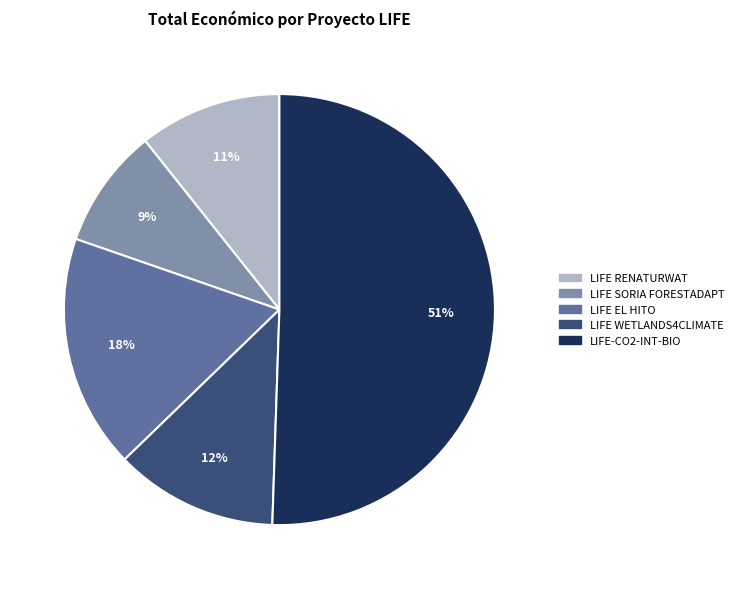

What is the ratio of the value at LIFE RENATURWAT to the value at LIFE WETLANDS4CLIMATE?

0.9